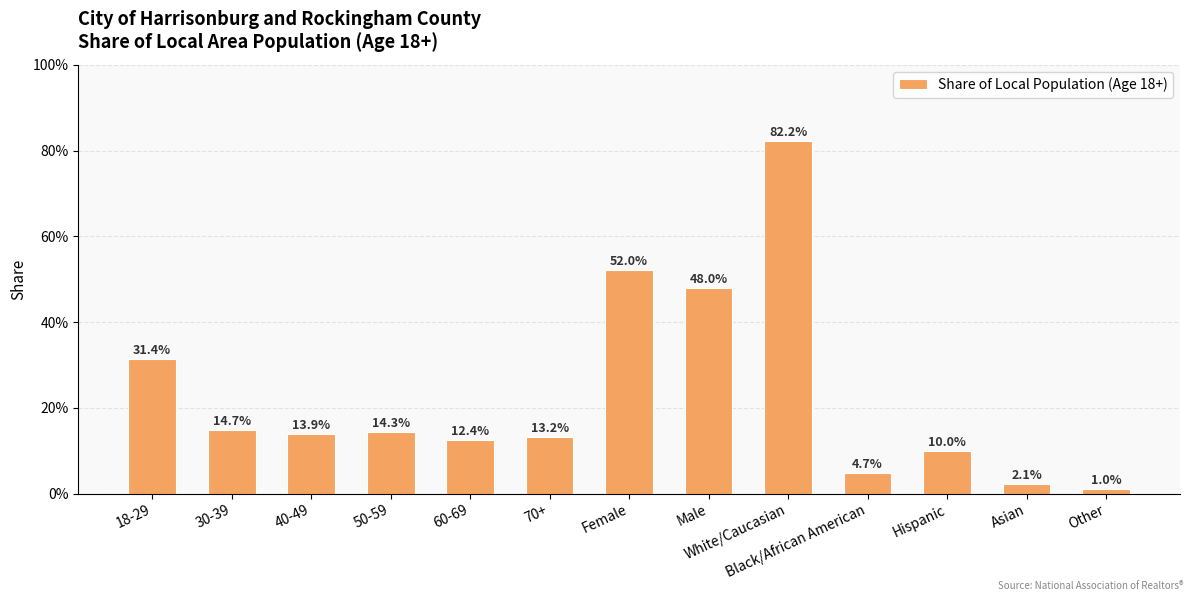

Does the chart contain any negative values?

No